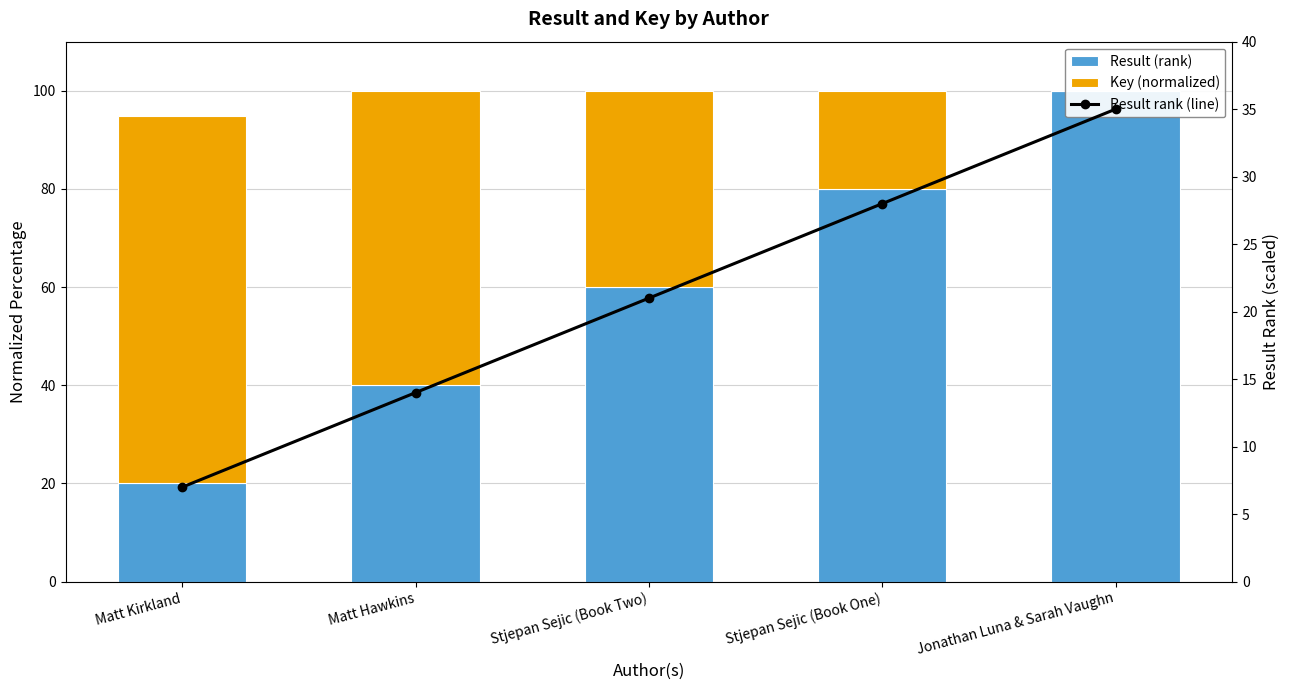

At which label does Result (rank) first exceed 60?

Stjepan Sejic (Book One)